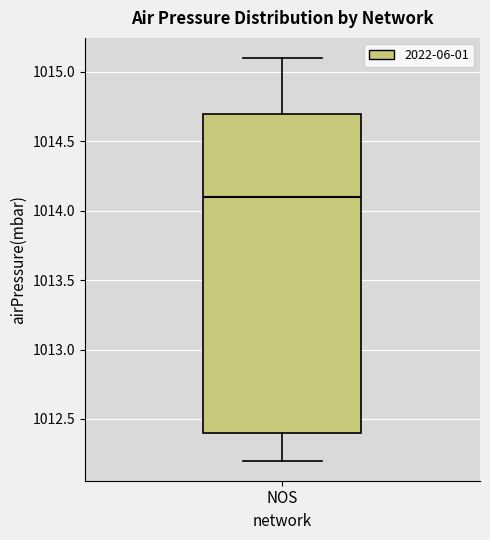

Read this box plot against the y-axis: the position of the median line, the range covered by the box, and the ends of both whiskers. The values are not printed on the chart, so give them approximately, as read against the axis.

median 1014.1, box 1012.4 to 1014.7, whiskers 1012.2 to 1015.1